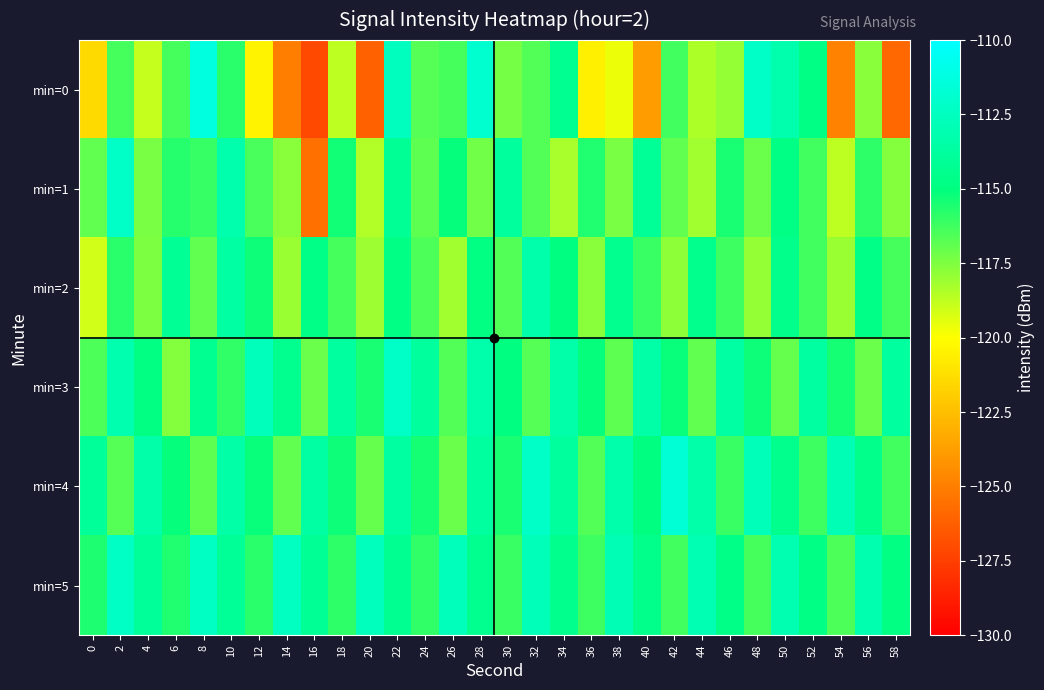

Which series has the largest range (max minus min)?

min=0